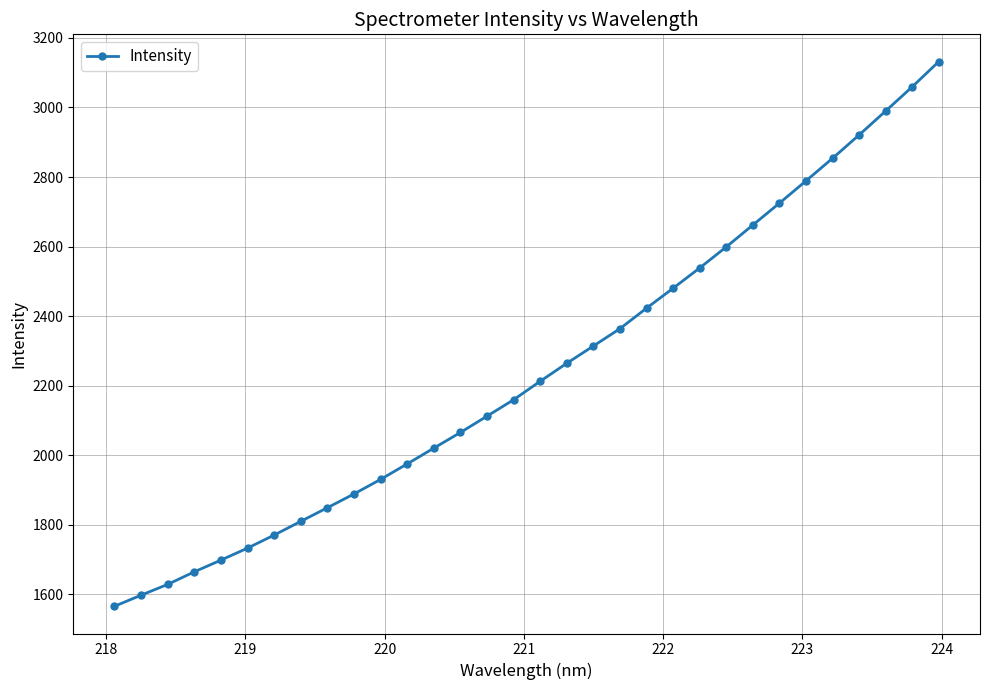

Reading left to right, list all the values displayed in this chart.

1566.1	1598.0	1629.0	1665.2	1698.8	1733.3	1770.8	1810.2	1849.4	1889.0	1930.8	1975.4	2020.6	2065.7	2112.6	2159.7	2212.9	2264.6	2314.2	2364.1	2423.0	2480.3	2538.6	2599.1	2662.0	2724.8	2788.9	2853.9	2920.9	2989.7	3059.3	3131.9